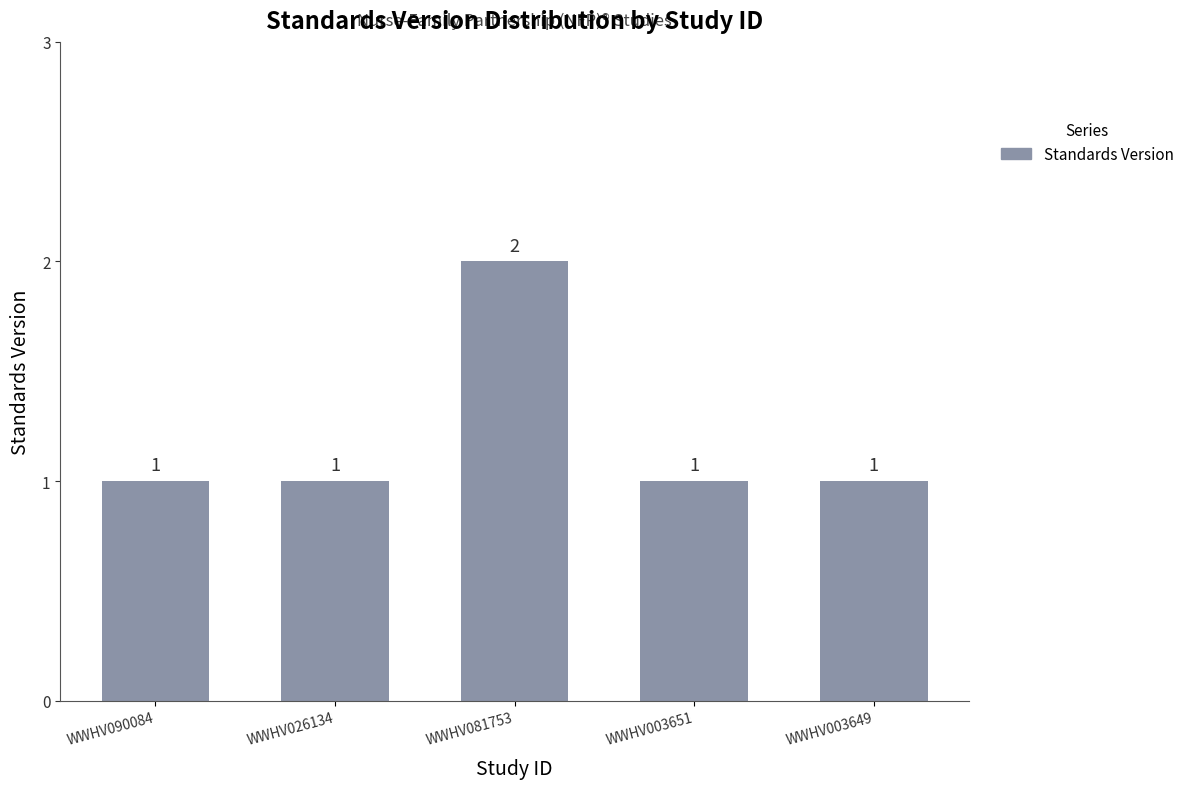

Approximately how many times larger is the value at WWHV026134 compared to WWHV081753?

0.5